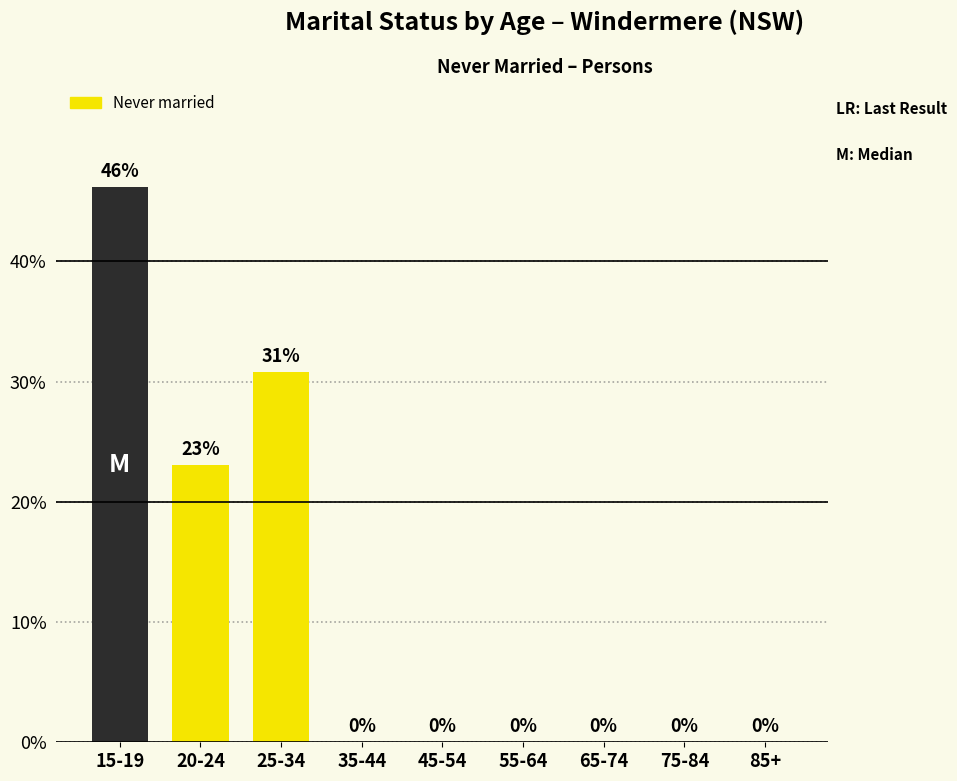

Which category has the highest value across all series?

15-19